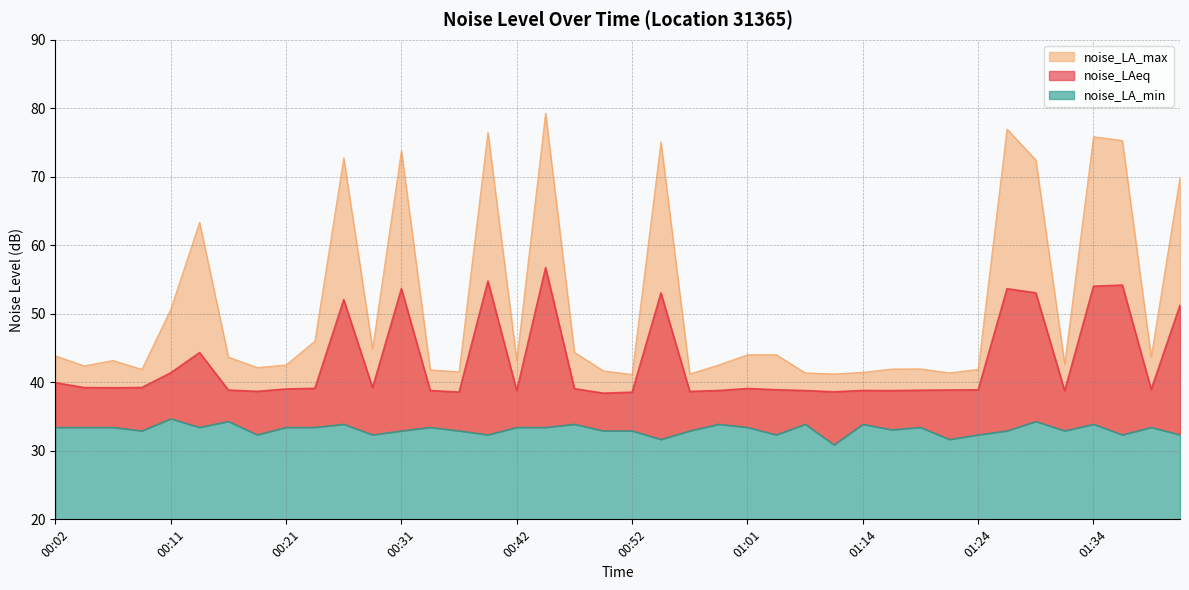

Between 00:09 and 00:54, which series saw the biggest shift?

noise_LA_max